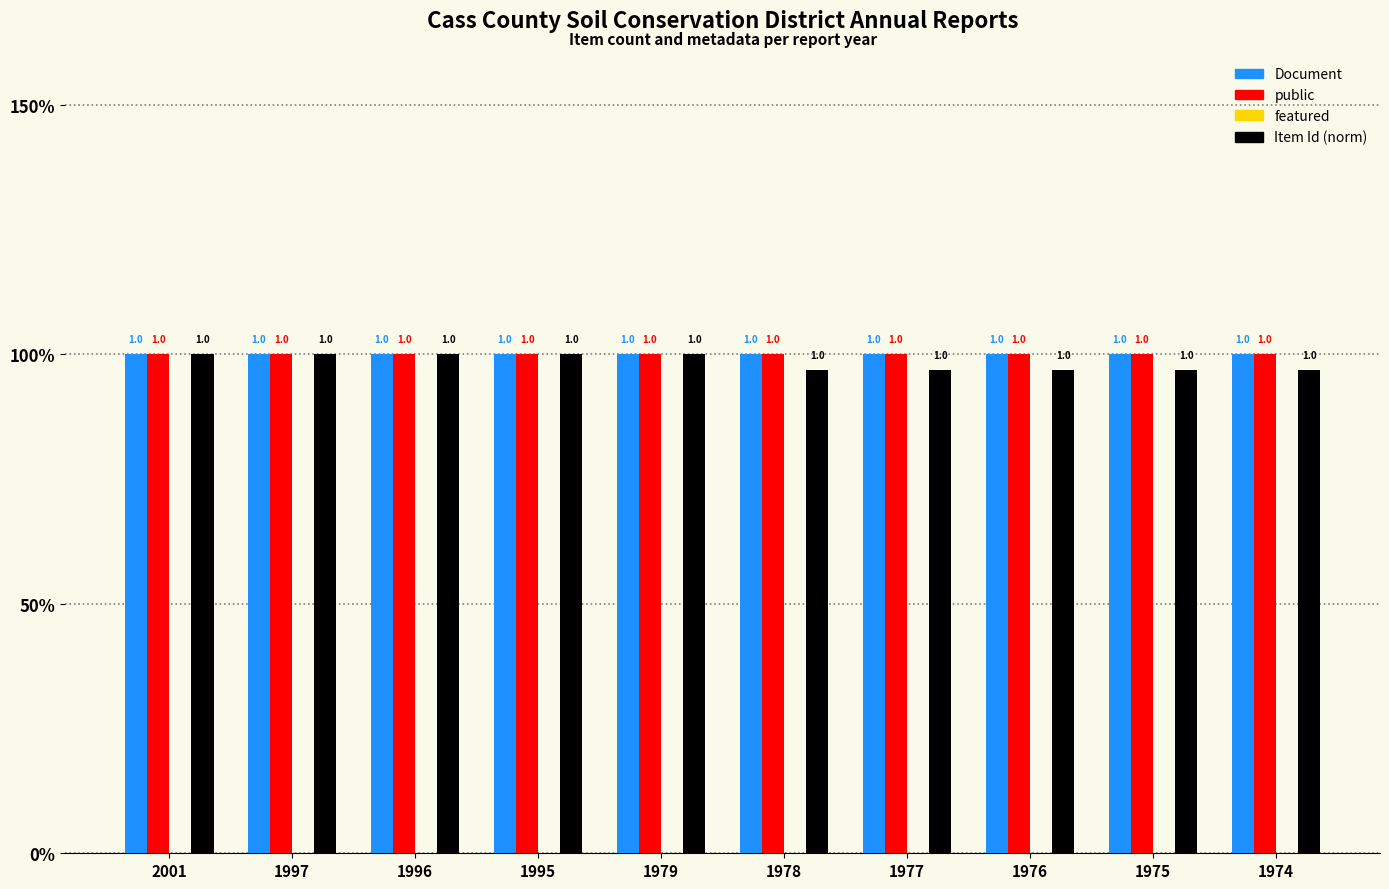

Reading left to right, what are all the values shown in this chart?

Document: 1.0	1.0	1.0	1.0	1.0	1.0	1.0	1.0	1.0	1.0
public: 1.0	1.0	1.0	1.0	1.0	1.0	1.0	1.0	1.0	1.0
featured: 0.0	0.0	0.0	0.0	0.0	0.0	0.0	0.0	0.0	0.0
Item Id (norm): 1.0	1.0	1.0	1.0	1.0	1.0	1.0	1.0	1.0	1.0